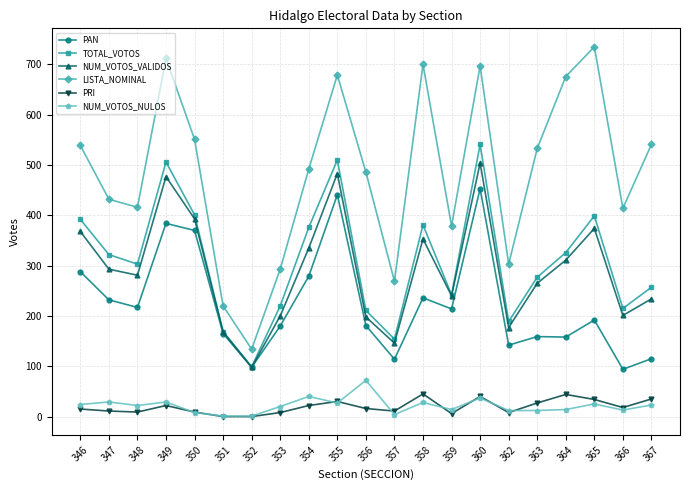

Is it true that TOTAL_VOTOS equals 154 at 357?

True